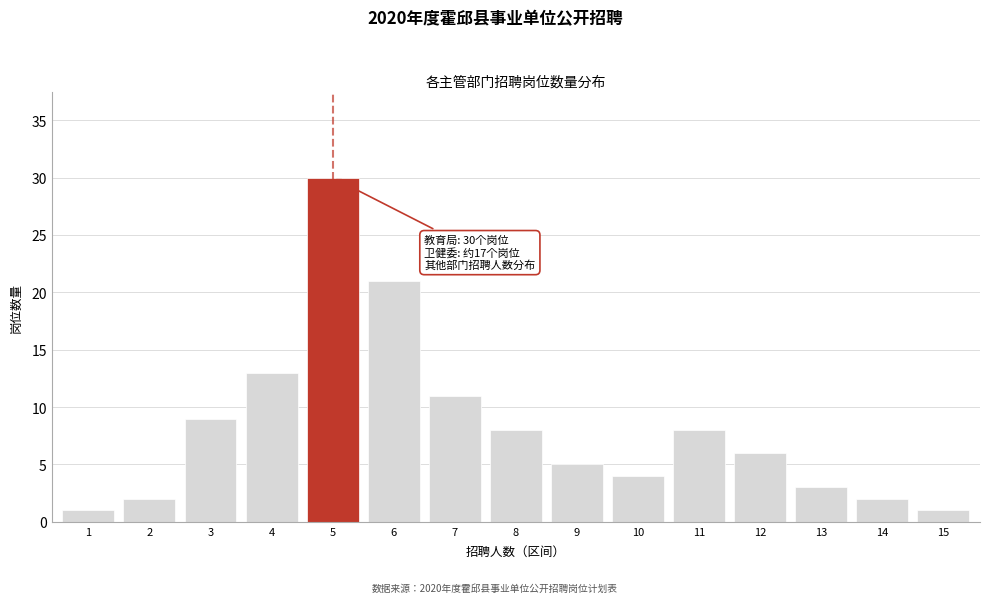

Reading left to right, list all the values displayed in this chart.

1	2	9	13	30	21	11	8	5	4	8	6	3	2	1